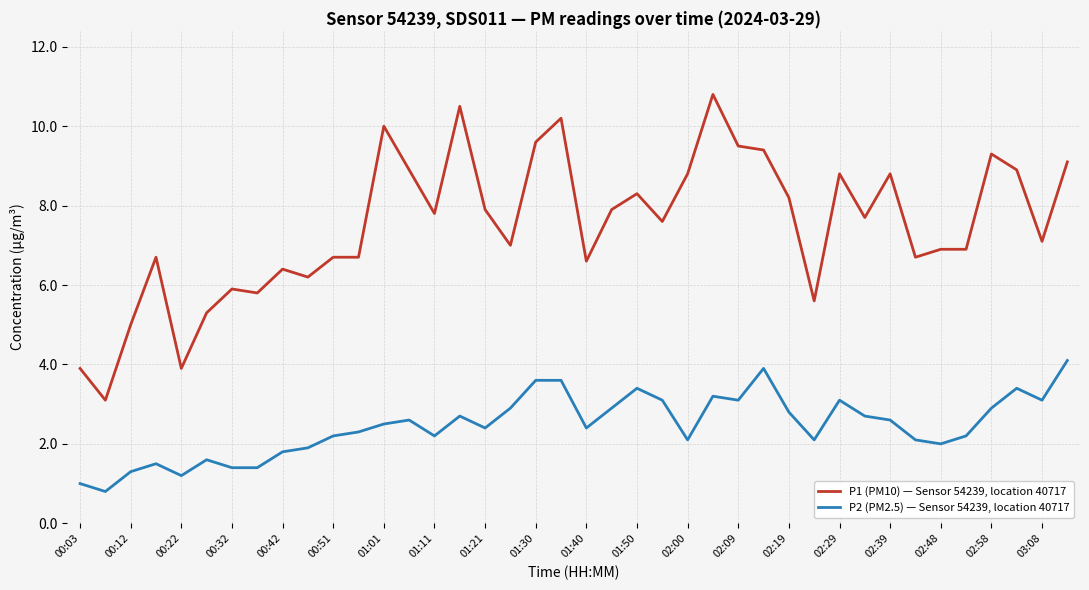

Rank the series by their average value, from lowest to highest.

P2 (PM2.5) — Sensor 54239, location 40717, P1 (PM10) — Sensor 54239, location 40717